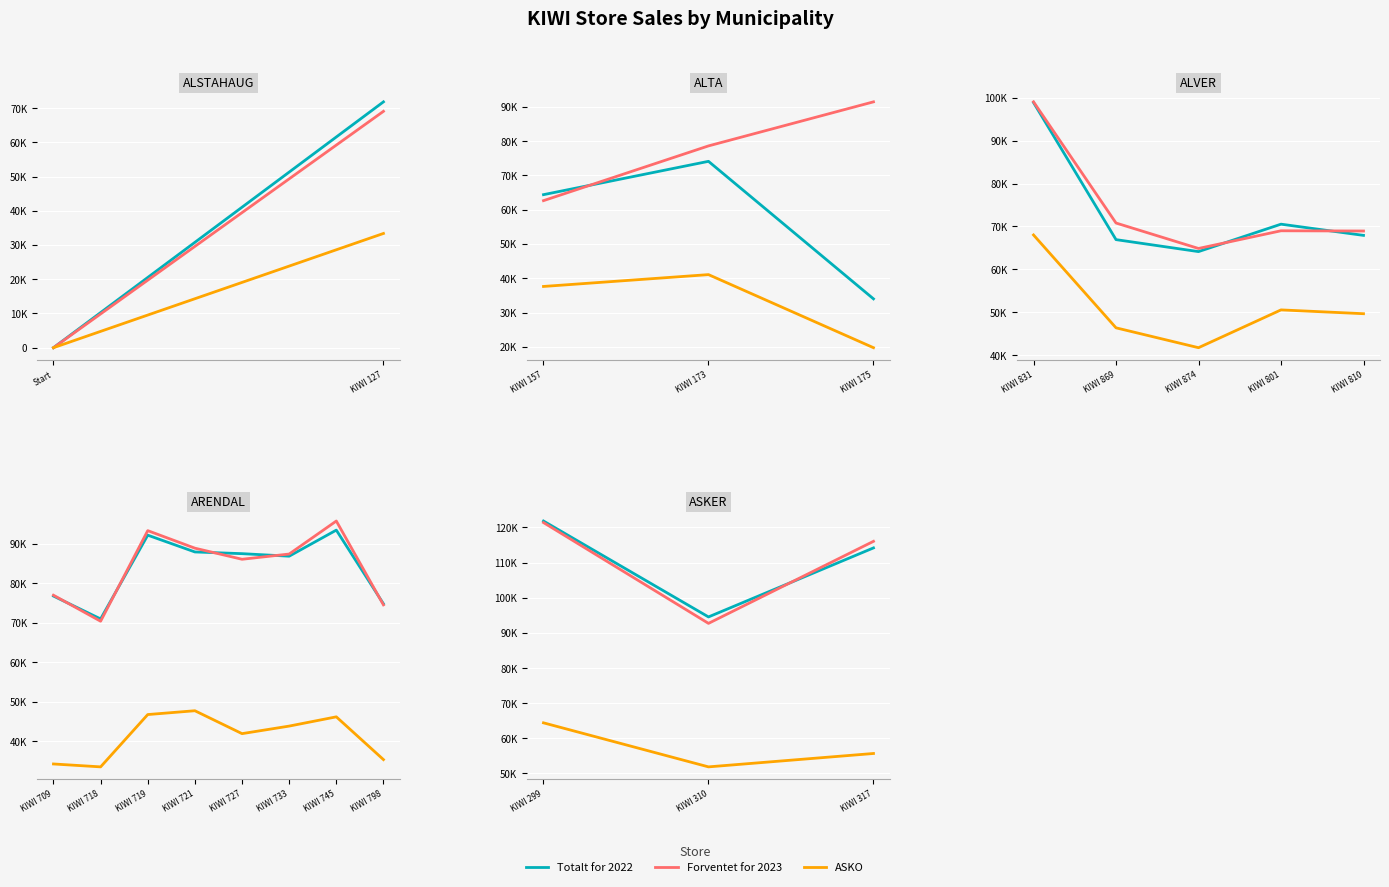

What is the difference between the maximum and minimum values in the ASKO series?

12530.9